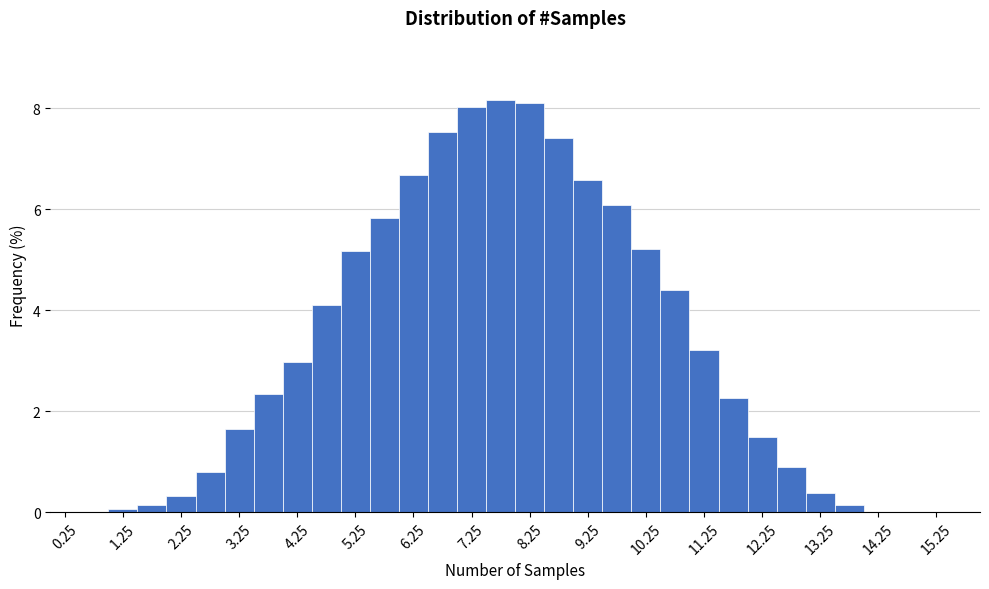

What is the height of the bar covering 3.0 to 3.5 on the x-axis? The values are not printed on the chart, so give them approximately, as read against the axis.

1.6